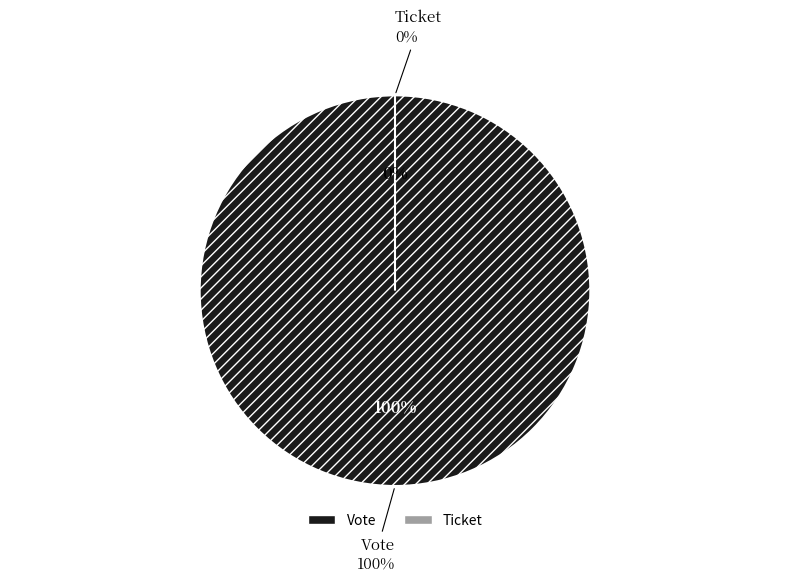

What is the change in value from Vote to Ticket?

-1